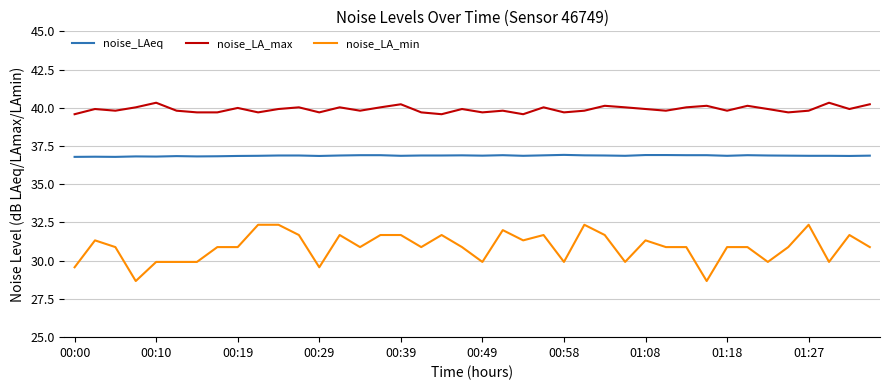

List the series in order of their overall mean, lowest first.

noise_LA_min, noise_LAeq, noise_LA_max